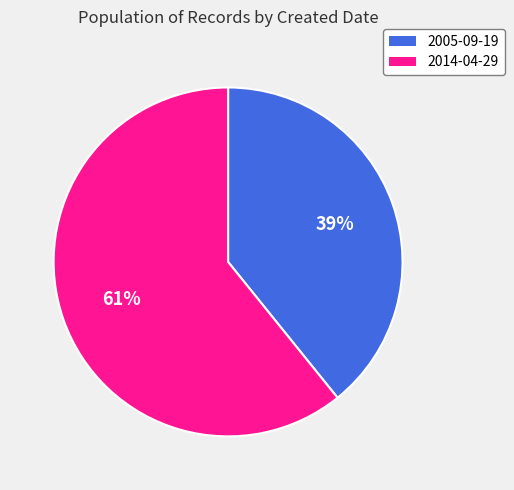

The 2014-04-29 slice represents 61% of the pie. True or false?

True